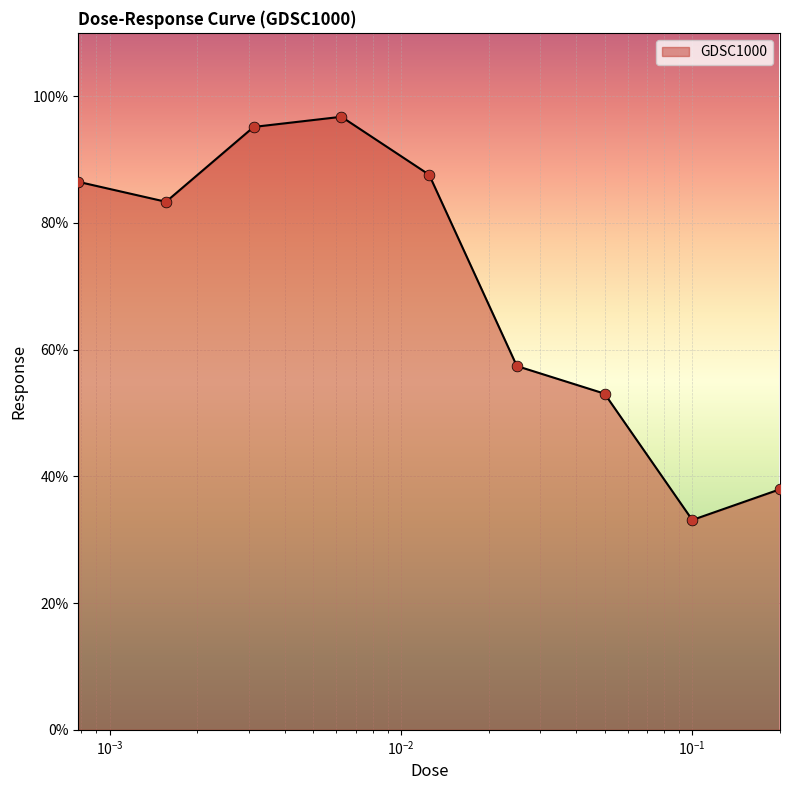

What is the difference between the maximum and minimum values?

63.6